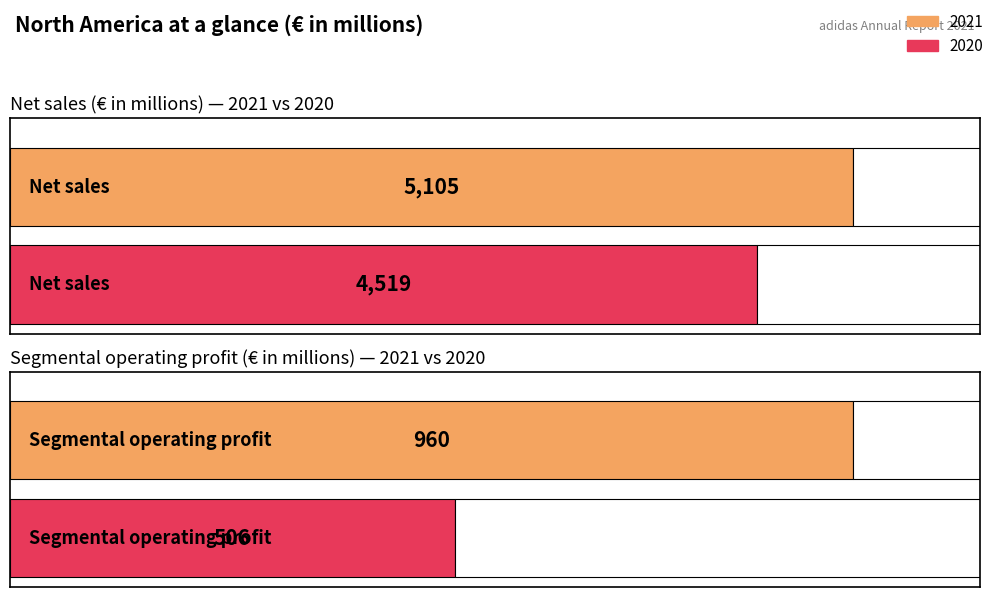

What is the total value across all series at Net sales?

9624